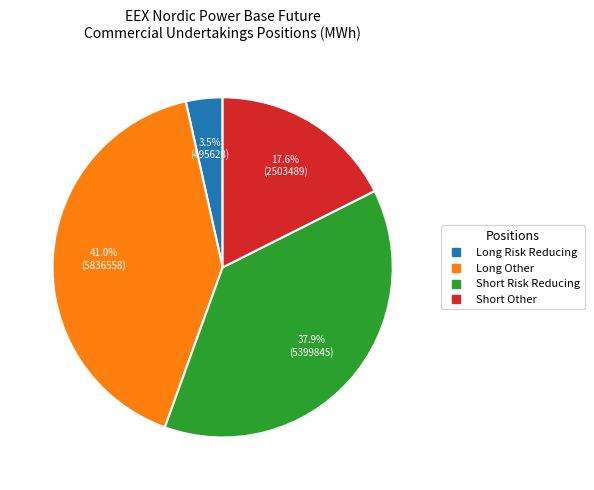

How many slices are in this pie chart?

4